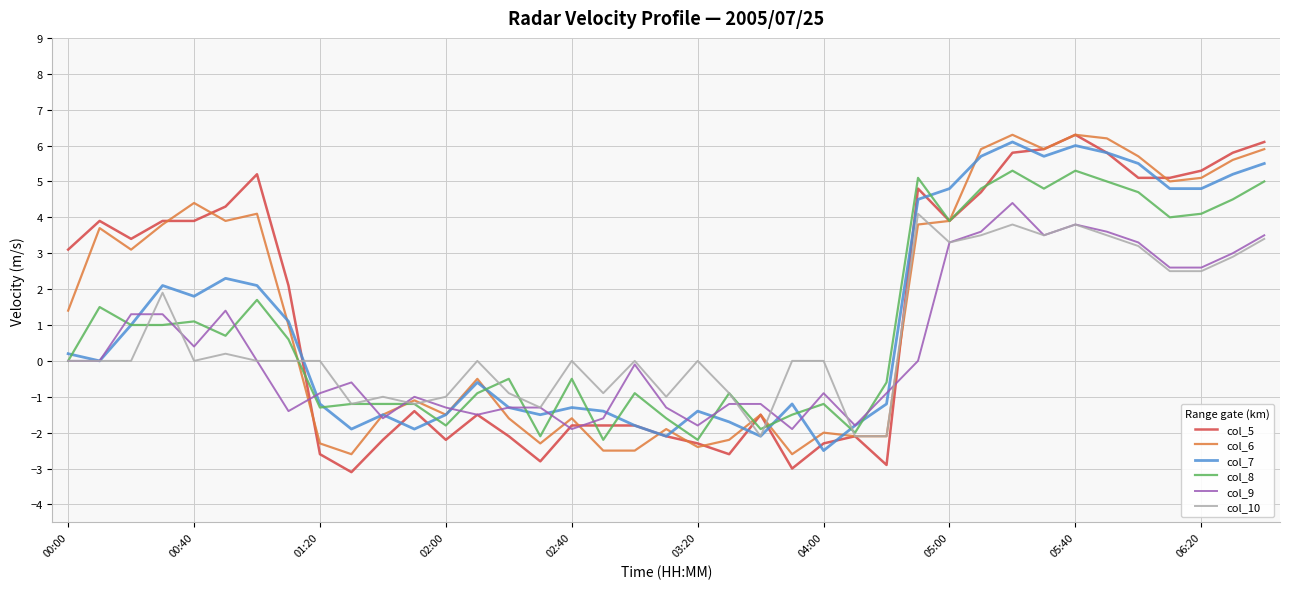

What is the lowest value of the col_10 series?

-2.1